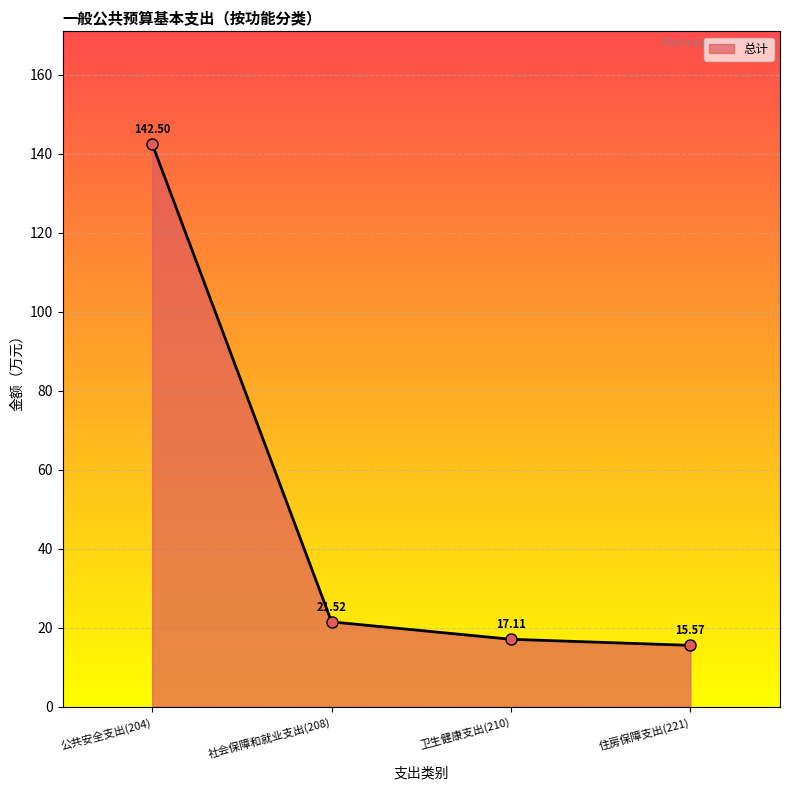

Which label corresponds to the largest value in the chart?

公共安全支出(204)